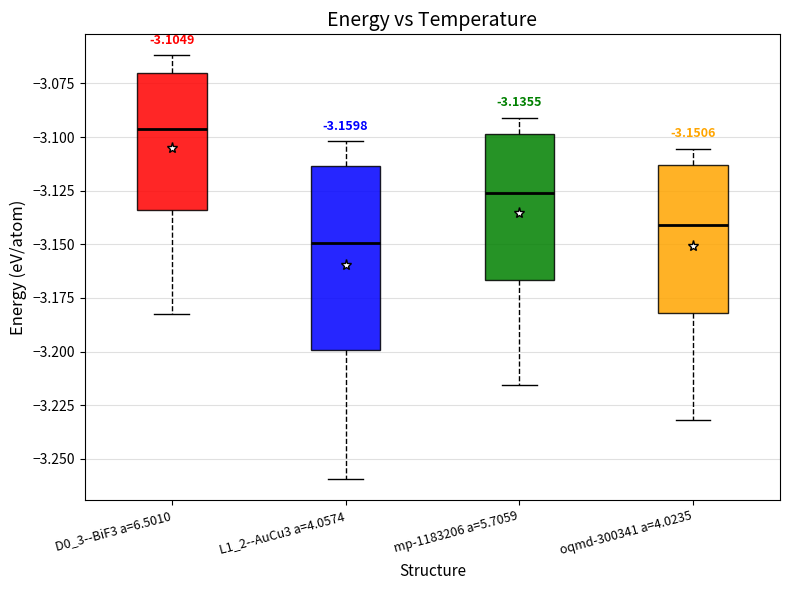

Comparing the boxes themselves (not the whiskers), which one is the tallest?

L1_2--AuCu3 a=4.0574